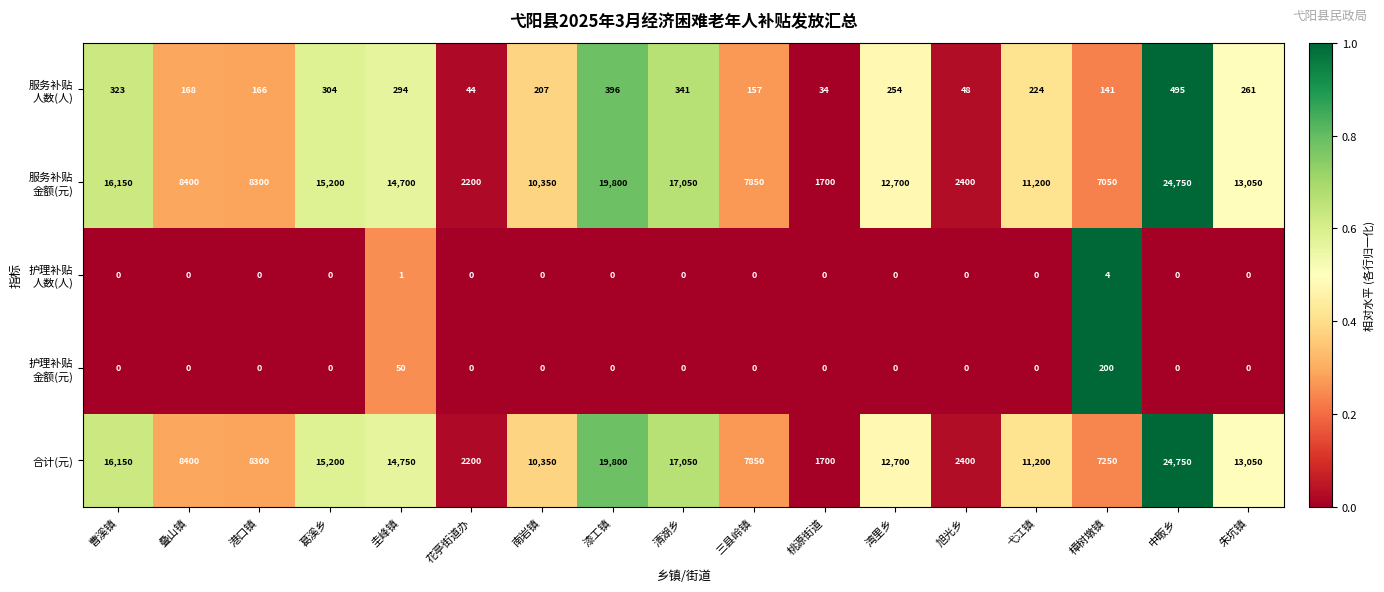

The 合计(元) series shows 11155 at 曹溪镇. True or false?

False